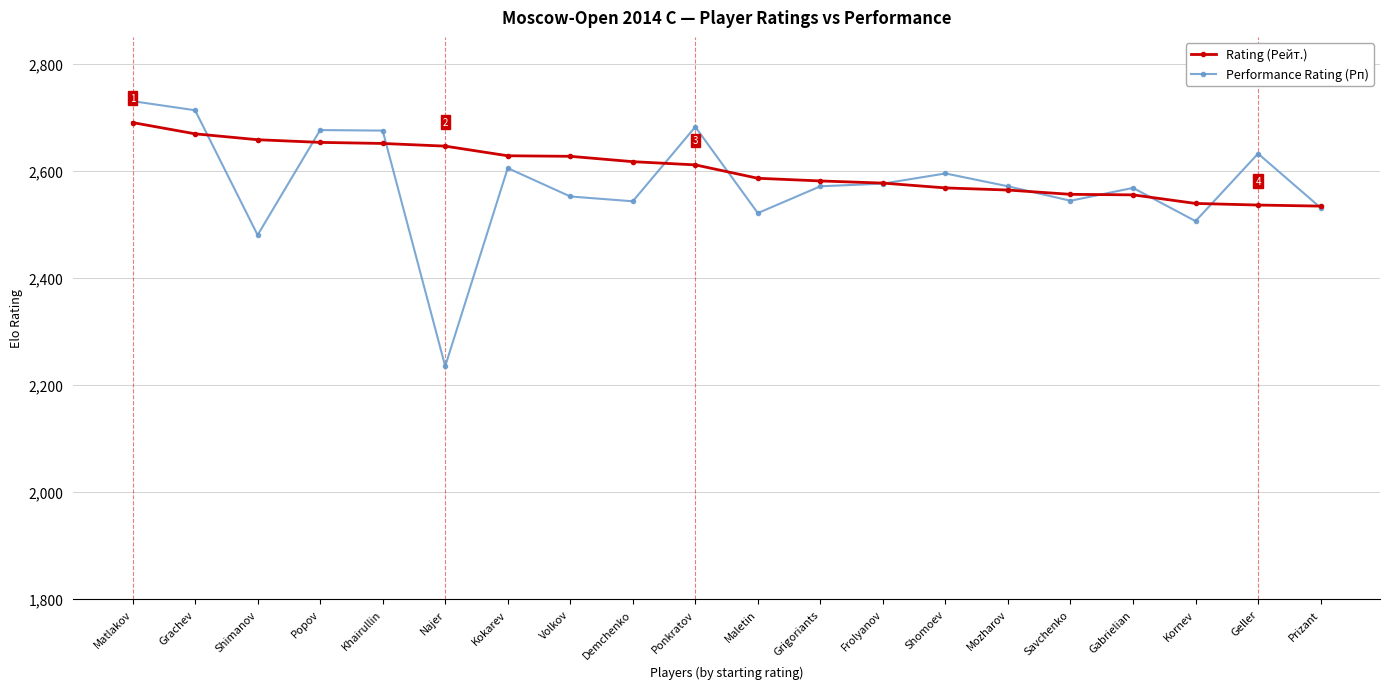

The value of Rating (Рейт.) at Volkov is 3859. True or false?

False